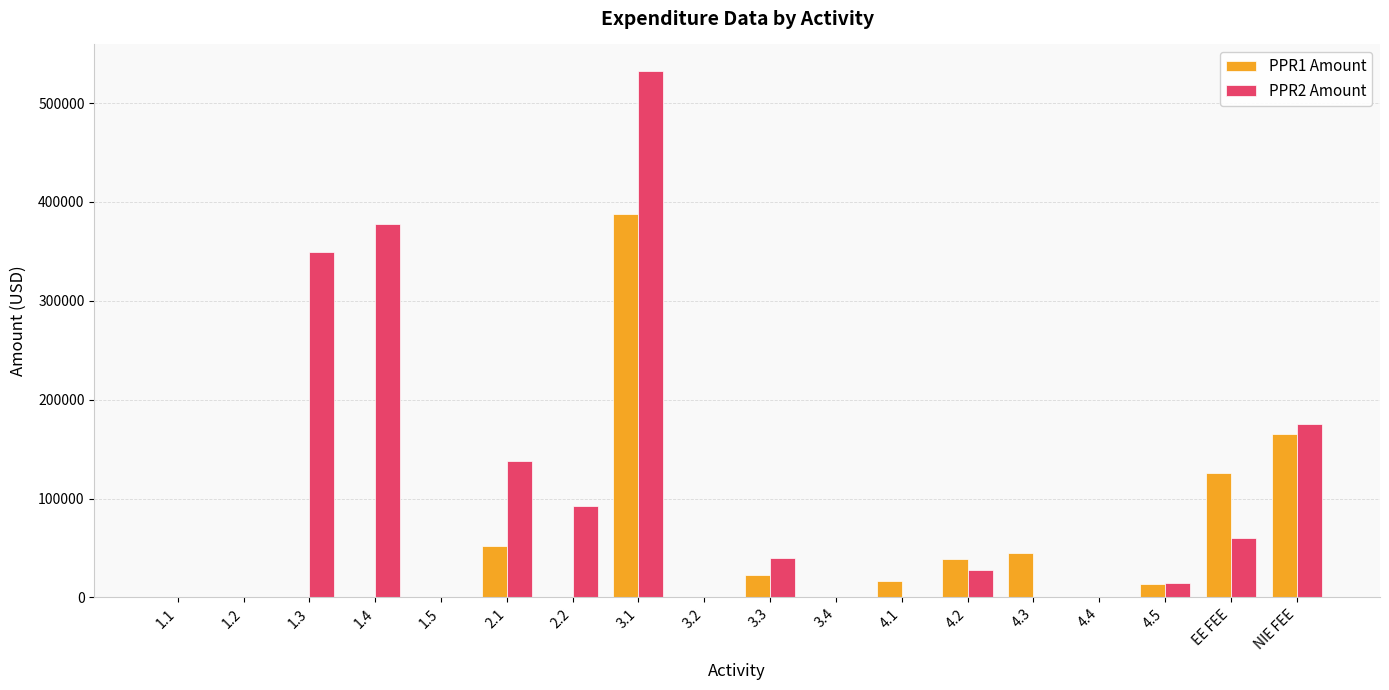

How many series are shown in this chart?

2